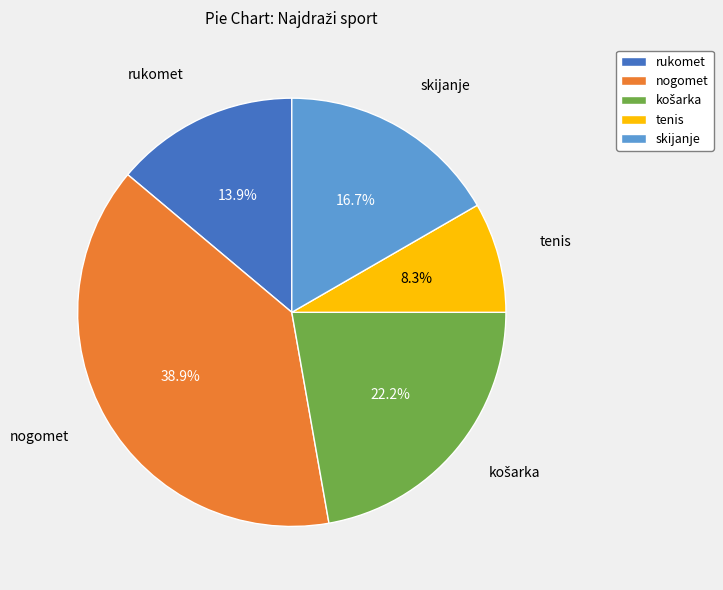

Do skijanje and rukomet together represent more than half of the pie?

No